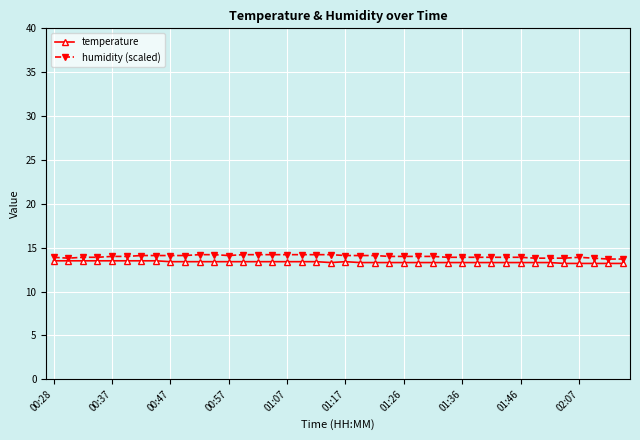

Which series has the widest spread of values?

humidity (scaled)